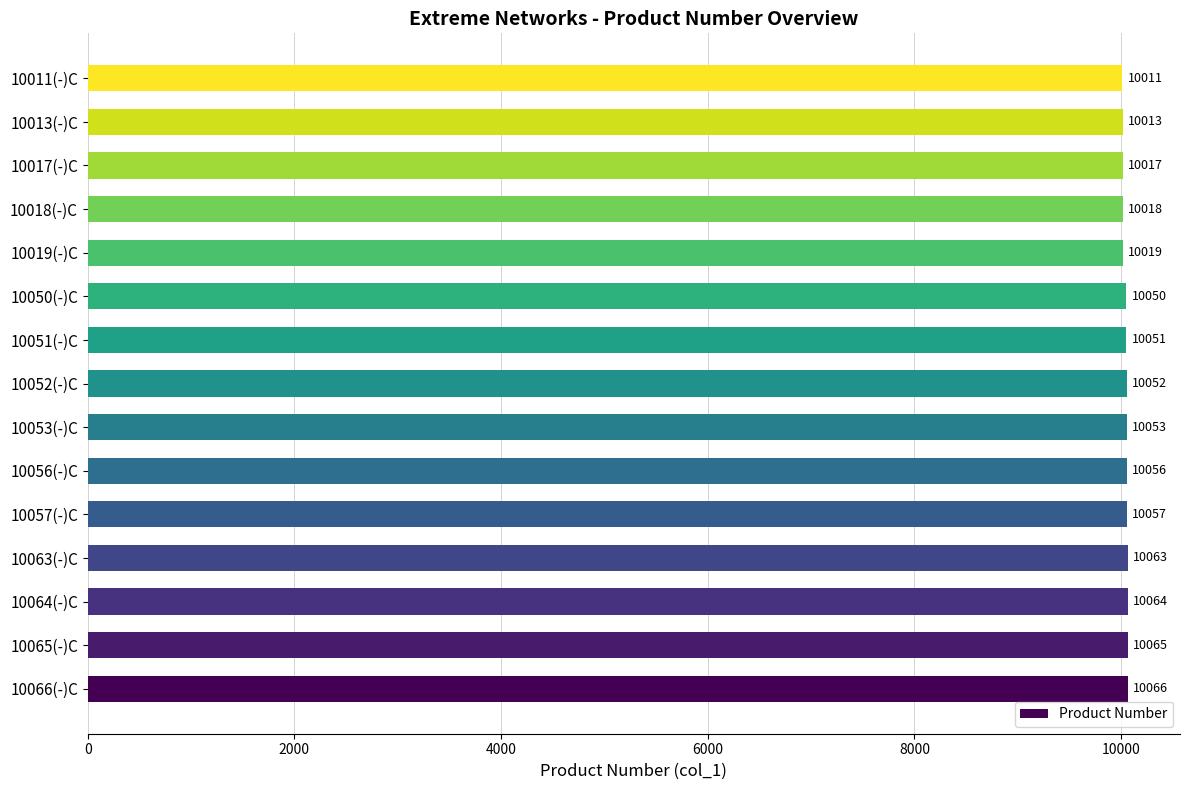

What is the change in value from 10065(-)C to 10050(-)C?

-15